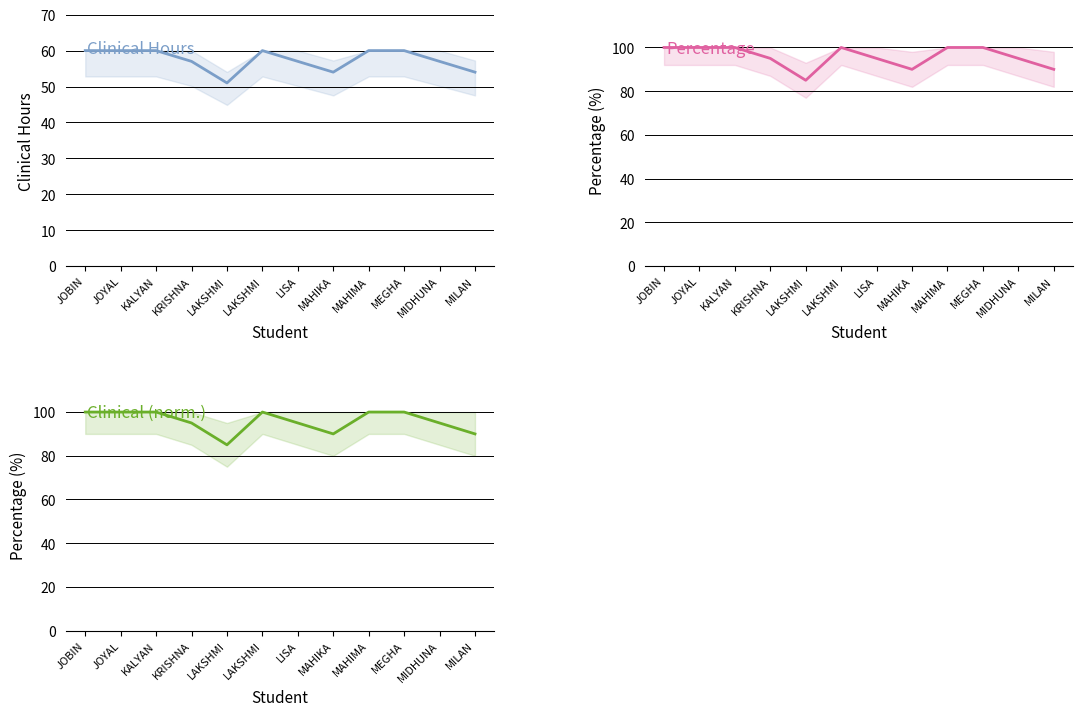

List the series in order of their peak value, highest first.

Percentage, Clinical (normalized %), Clinical Hours